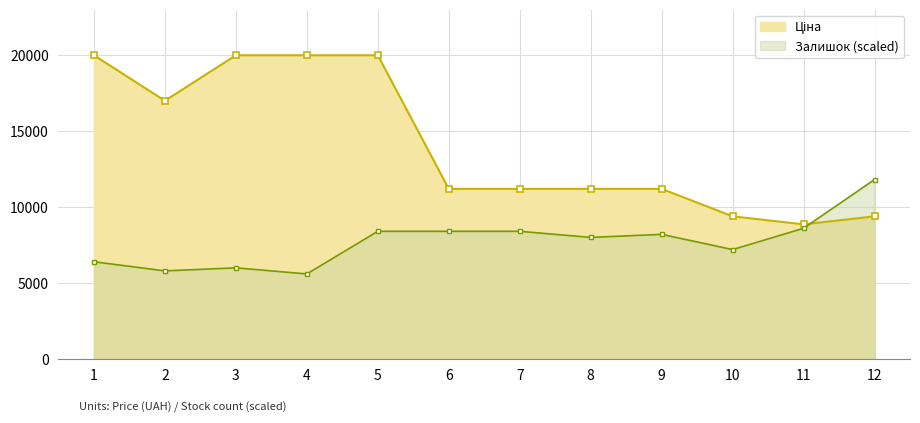

What is the average value of the Ціна series?

14100.9